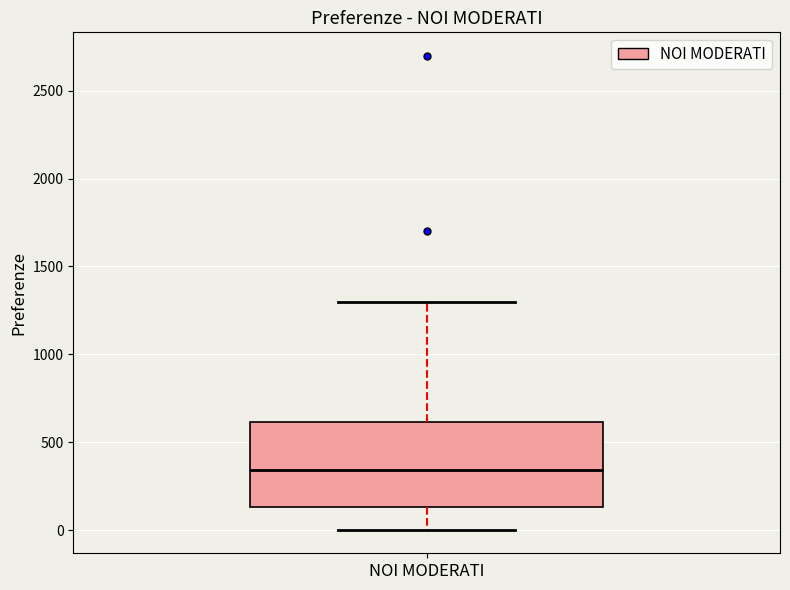

Transcribe this box plot: give where the median line is, the range the box spans, and where the two whiskers end, as read against the y-axis. The values are not printed on the chart, so give them approximately, as read against the axis.

median 350, box 150 to 600, whiskers 0 to 1300